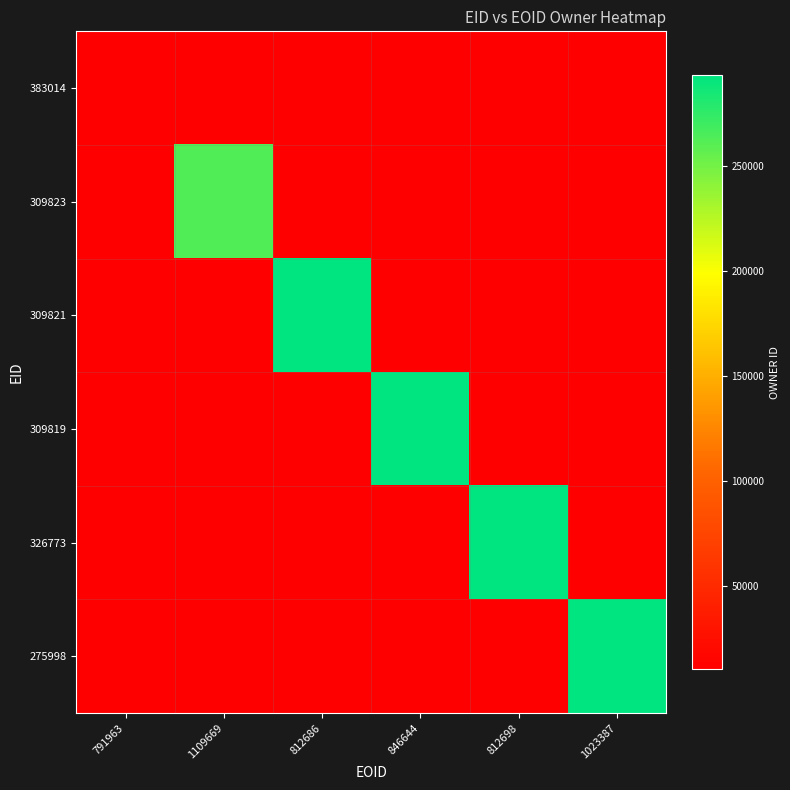

Is the value of 309821 at 812698 greater than the value of 275998 at 812698?

No